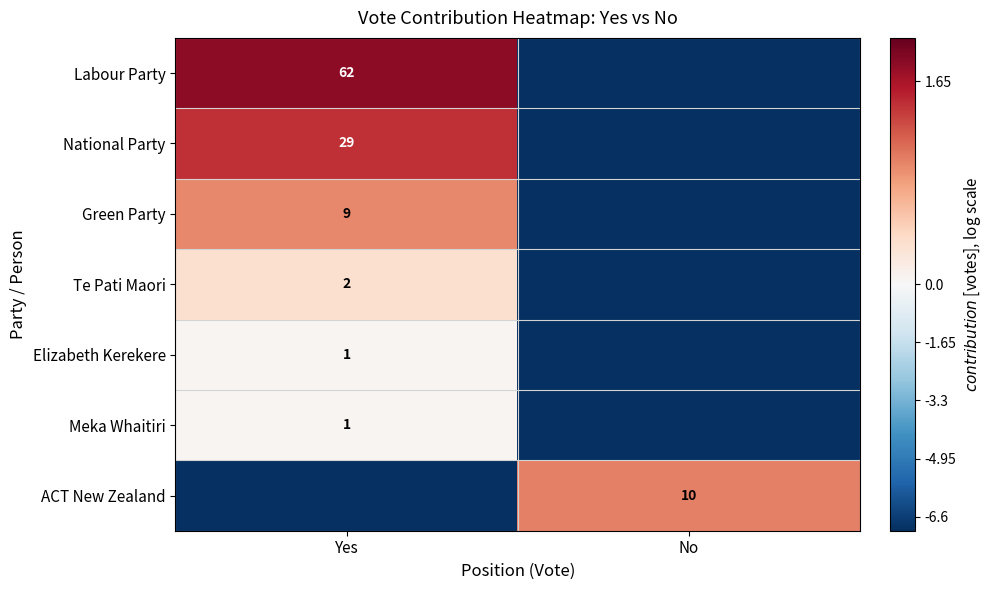

At which category is the sum across all series the highest?

Yes